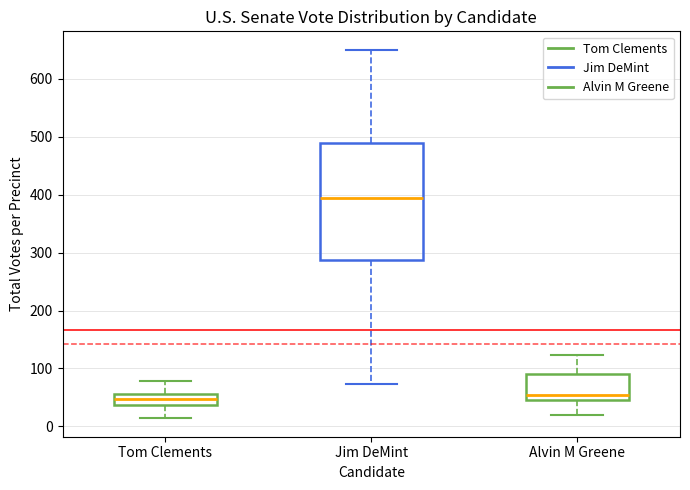

Reading left to right, transcribe this box plot: for each box, give where its median line is, the range the box spans, and where its two whiskers end, as read against the y-axis. The values are not printed on the chart, so give them approximately, as read against the axis.

Tom Clements: median 50, box 40 to 60, whiskers 10 to 80
Jim DeMint: median 400, box 290 to 490, whiskers 70 to 650
Alvin M Greene: median 50 (just above the box's lower edge), box 50 to 90, whiskers 20 to 120